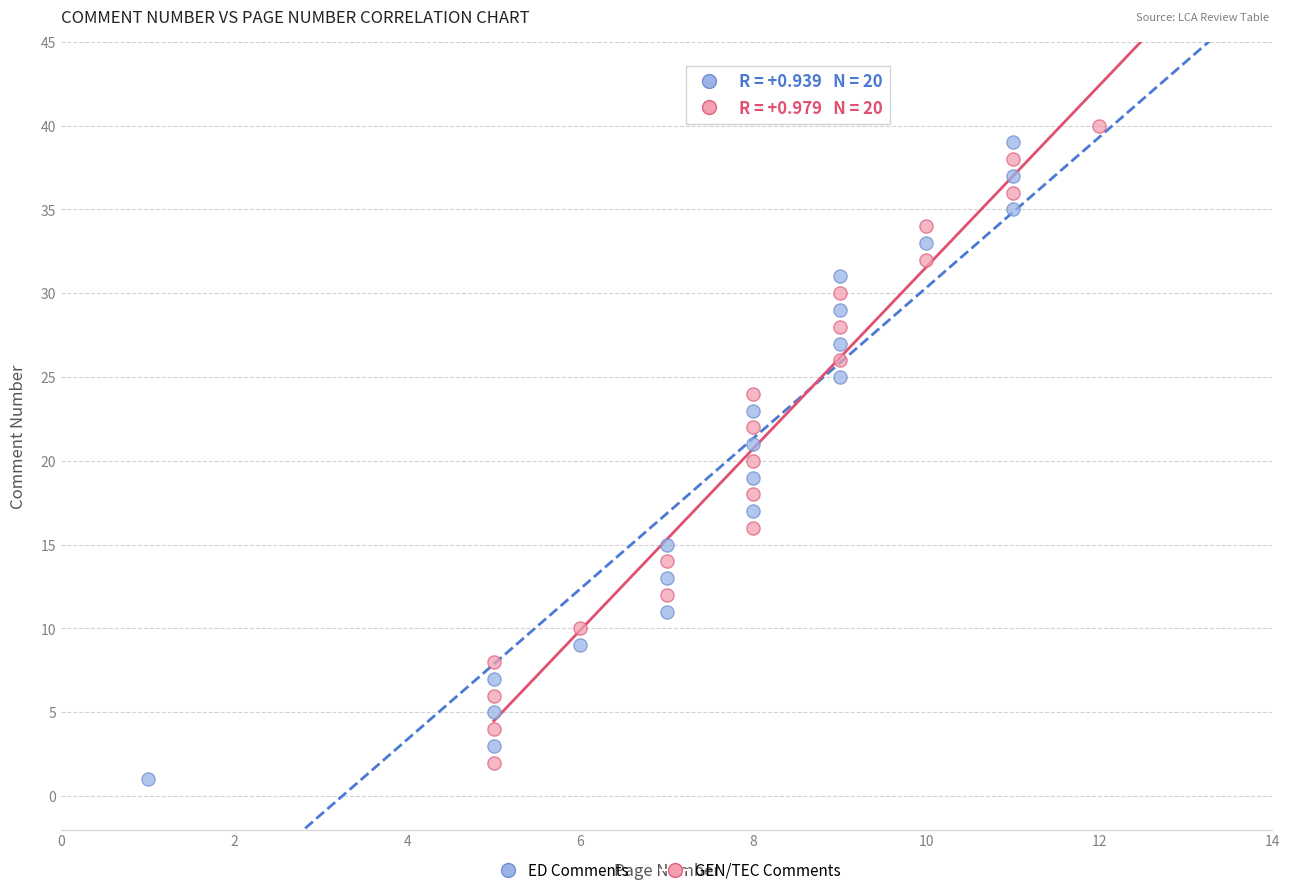

What are all the series names shown in the legend?

ED Comments, GEN/TEC Comments